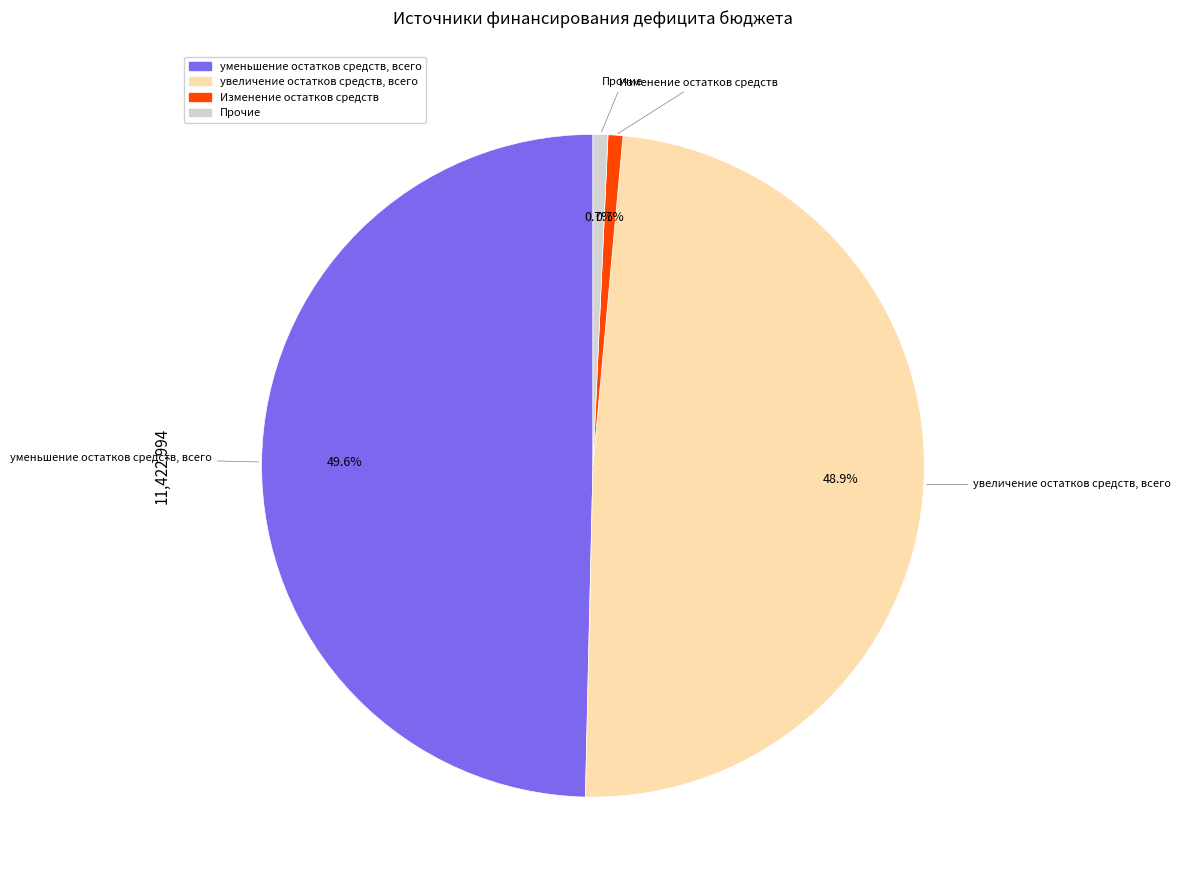

How many segments does this pie chart have?

4